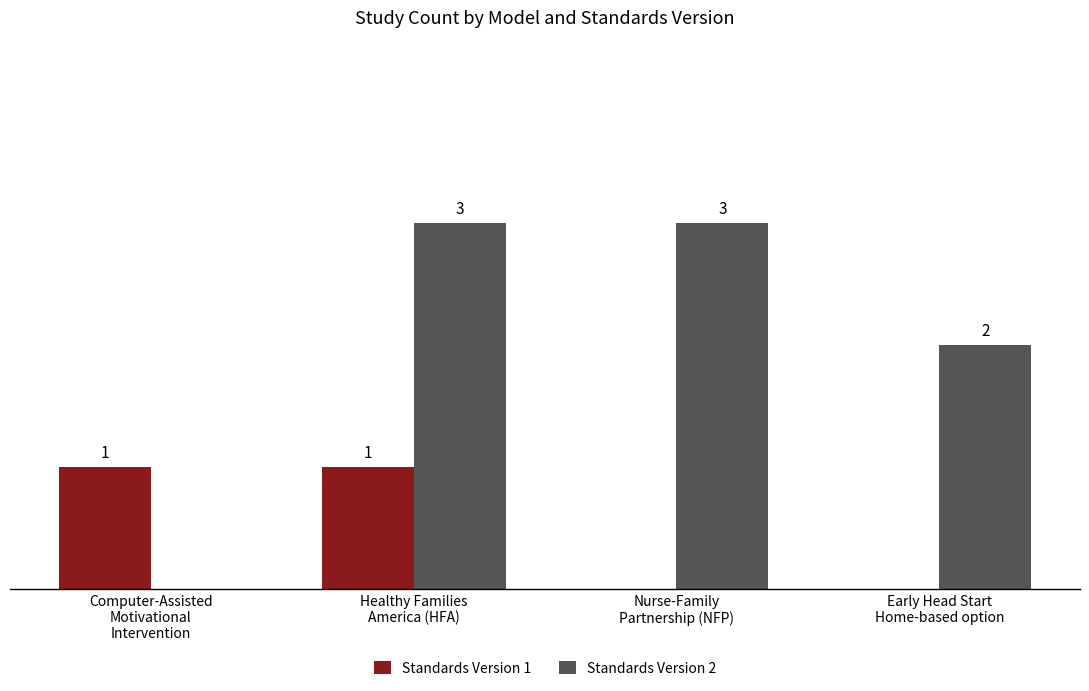

Which series has the largest total across all categories?

Standards Version 2